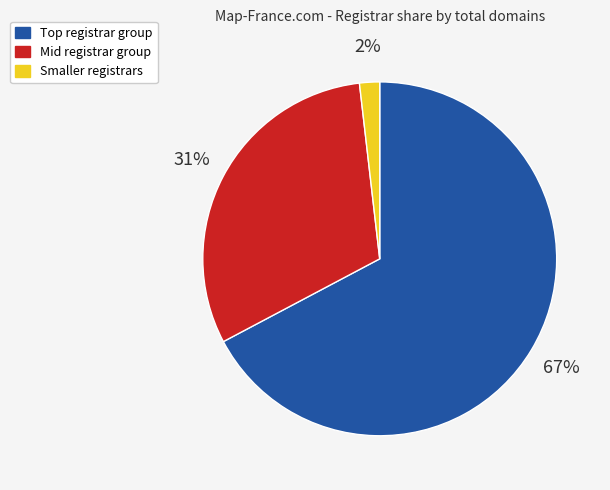

How many slices are in this pie chart?

3